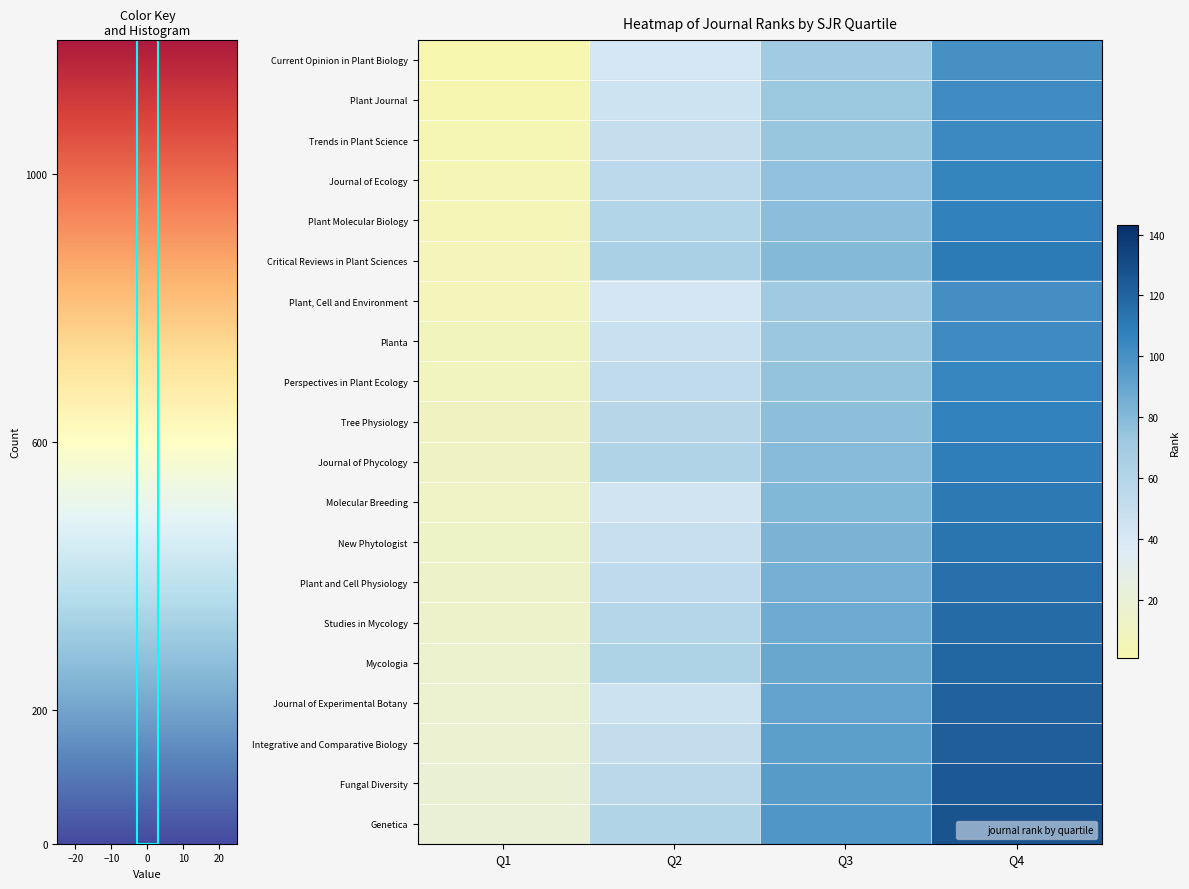

Reading right to left, list all the values displayed in this chart.

Current Opinion in Plant Biology: Q4=100	Q3=70	Q2=41	Q1=1
Plant Journal: Q4=102	Q3=72	Q2=45	Q1=2
Trends in Plant Science: Q4=104	Q3=74	Q2=50	Q1=3
Journal of Ecology: Q4=106	Q3=76	Q2=55	Q1=4
Plant Molecular Biology: Q4=108	Q3=78	Q2=60	Q1=5
Critical Reviews in Plant Sciences: Q4=110	Q3=80	Q2=65	Q1=6
Plant, Cell and Environment: Q4=101	Q3=71	Q2=42	Q1=7
Planta: Q4=103	Q3=73	Q2=48	Q1=8
Perspectives in Plant Ecology: Q4=105	Q3=75	Q2=53	Q1=9
Tree Physiology: Q4=107	Q3=77	Q2=58	Q1=10
Journal of Phycology: Q4=109	Q3=79	Q2=62	Q1=11
Molecular Breeding: Q4=111	Q3=81	Q2=44	Q1=12
New Phytologist: Q4=113	Q3=83	Q2=49	Q1=13
Plant and Cell Physiology: Q4=115	Q3=85	Q2=54	Q1=14
Studies in Mycology: Q4=117	Q3=87	Q2=59	Q1=15
Mycologia: Q4=119	Q3=89	Q2=63	Q1=16
Journal of Experimental Botany: Q4=121	Q3=91	Q2=46	Q1=17
Integrative and Comparative Biology: Q4=123	Q3=93	Q2=51	Q1=18
Fungal Diversity: Q4=125	Q3=95	Q2=56	Q1=19
Genetica: Q4=127	Q3=97	Q2=61	Q1=20